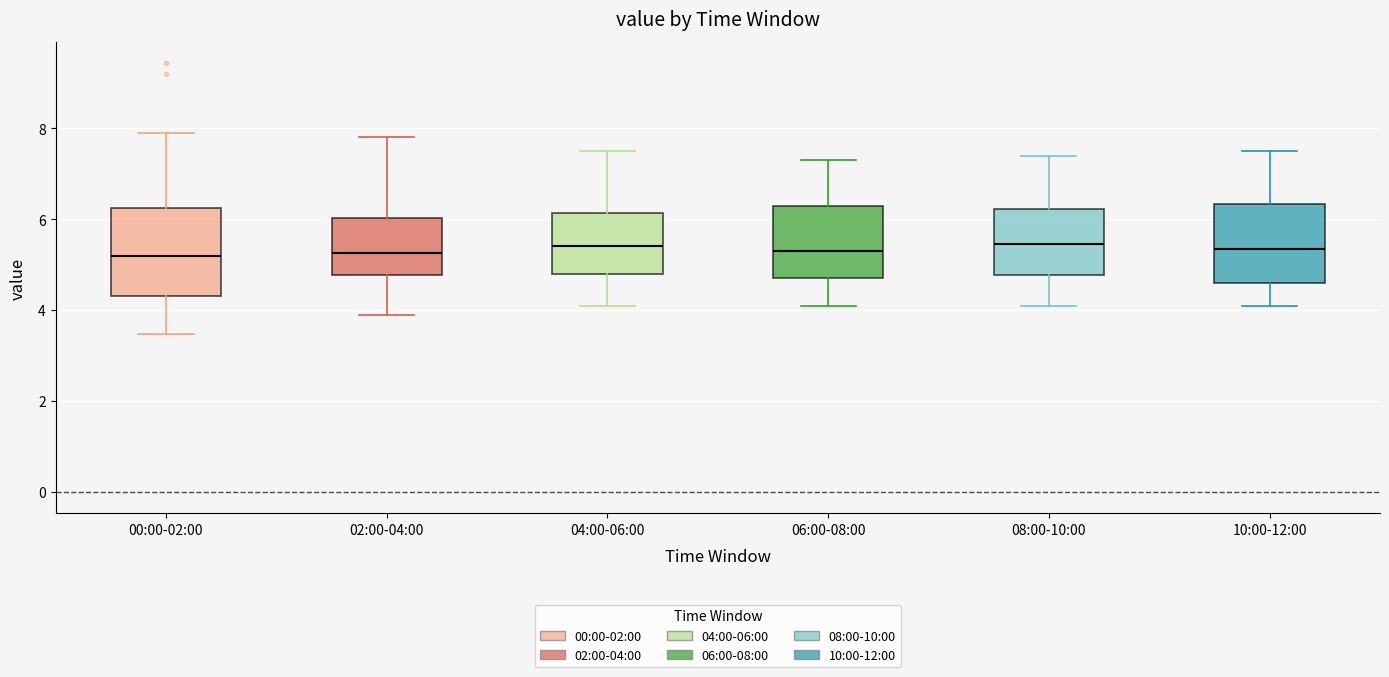

Where does the lower whisker of the box for 04:00-06:00 end on the y-axis? The values are not printed on the chart, so give them approximately, as read against the axis.

4.2